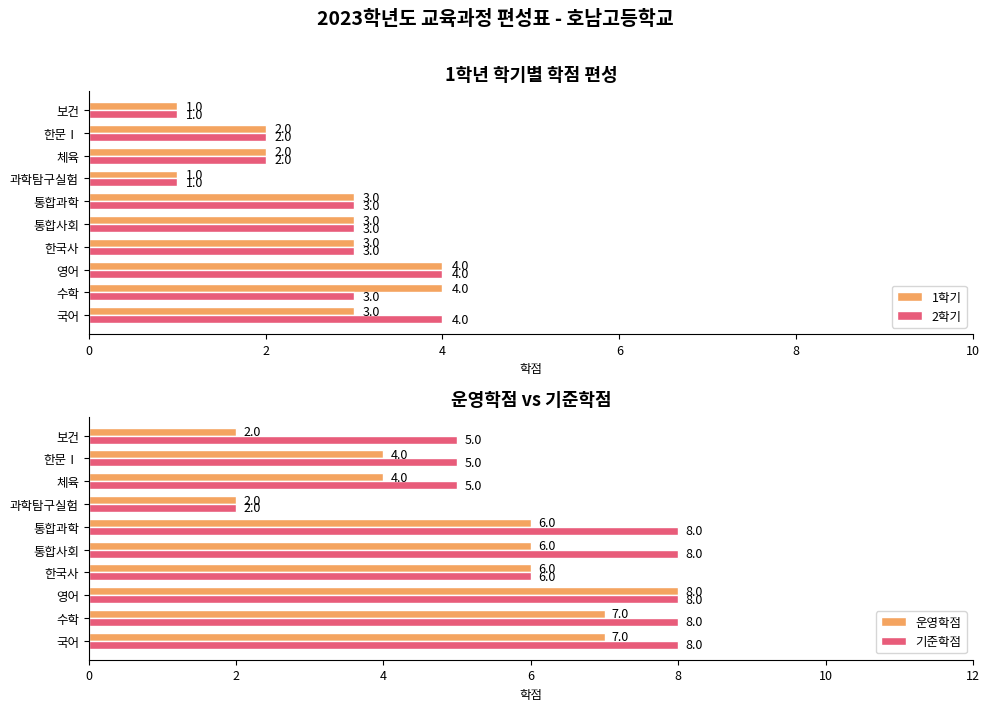

What is the highest value of the 1학기 series?

4